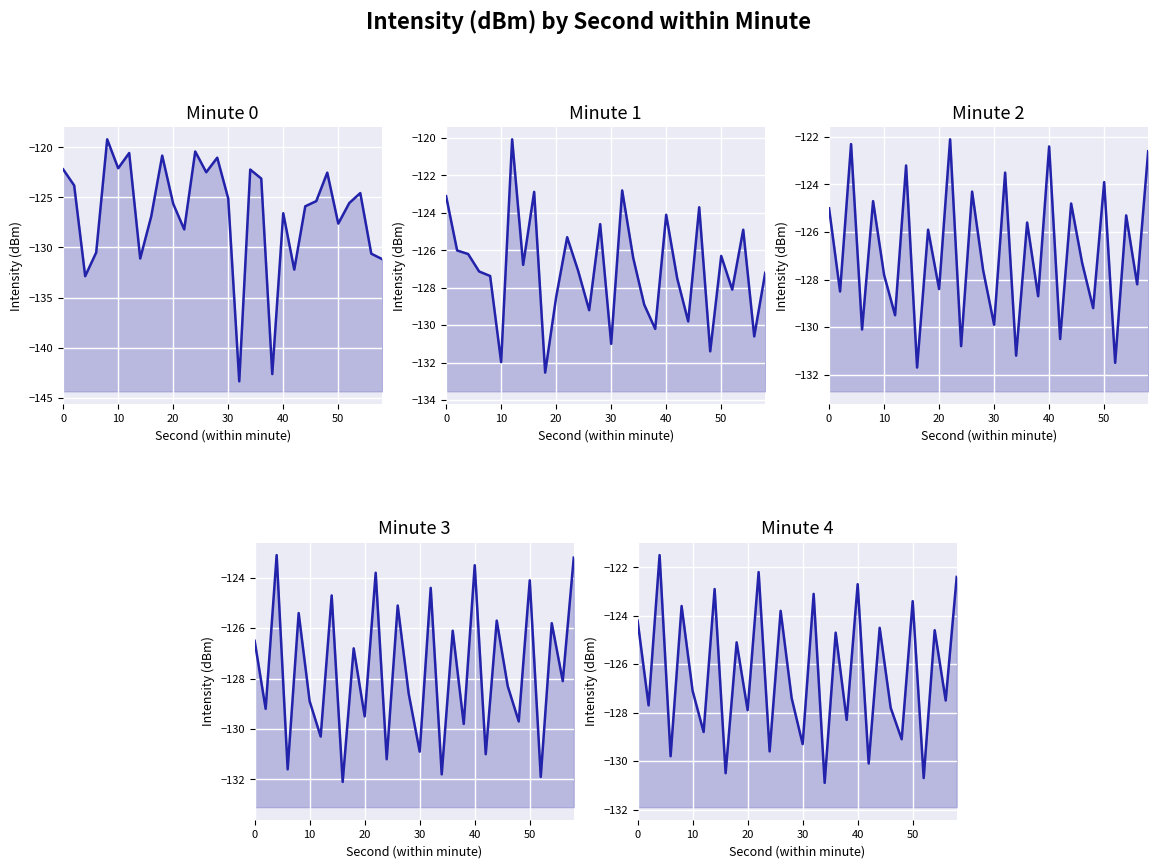

How many categories are shown in the chart?

30